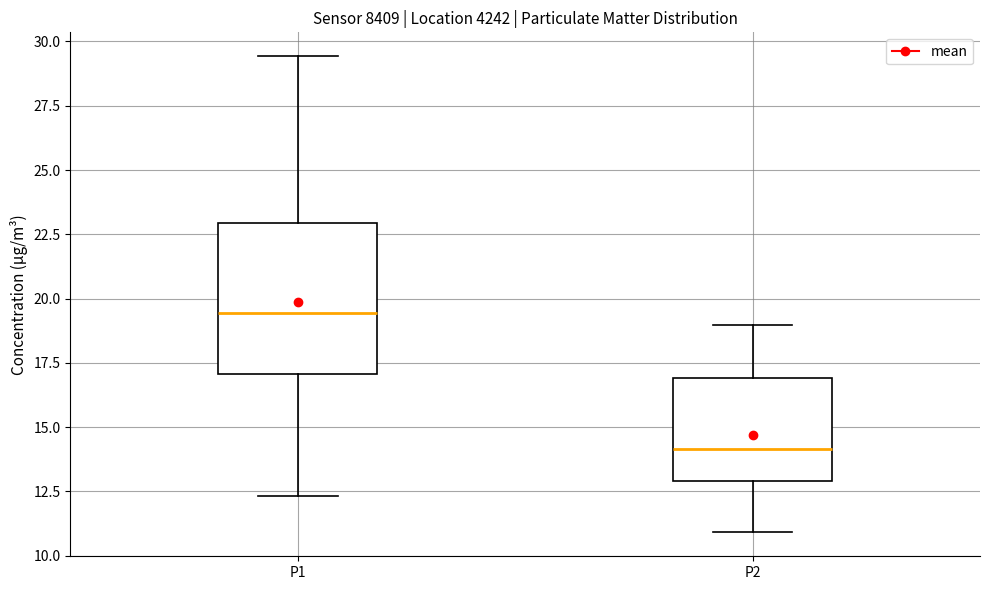

Where does the upper whisker of the box for P1 end on the y-axis? The values are not printed on the chart, so give them approximately, as read against the axis.

29.5